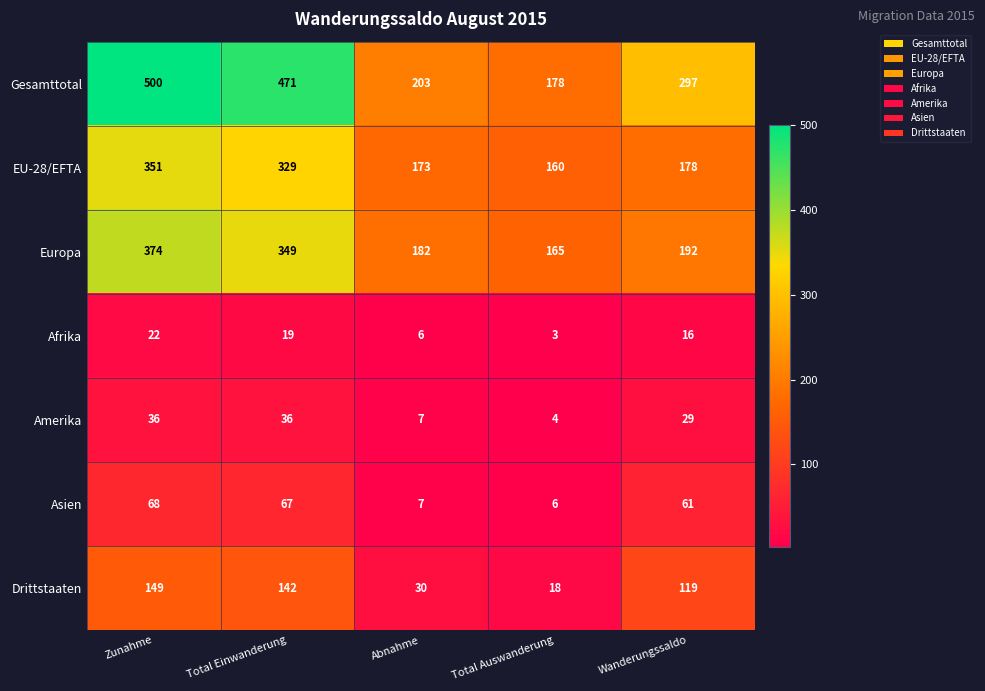

Which series has the largest range (max minus min)?

Gesamttotal